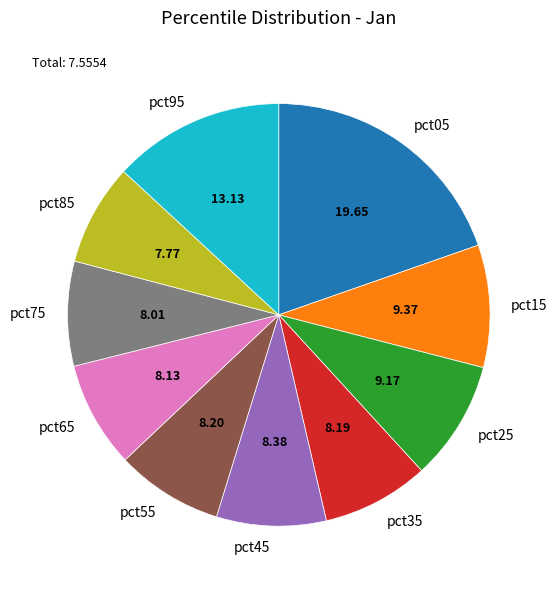

What is the largest slice in the pie chart?

pct05